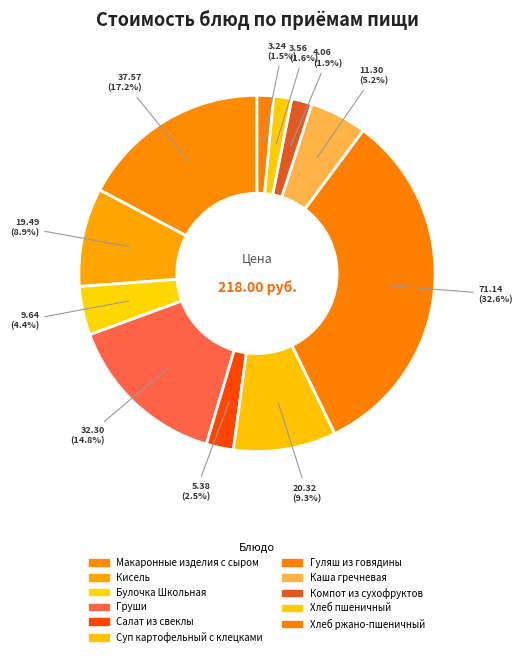

To the nearest percent, what is the combined percentage of Макаронные изделия с сыром and Хлеб ржано-пшеничный?

19%